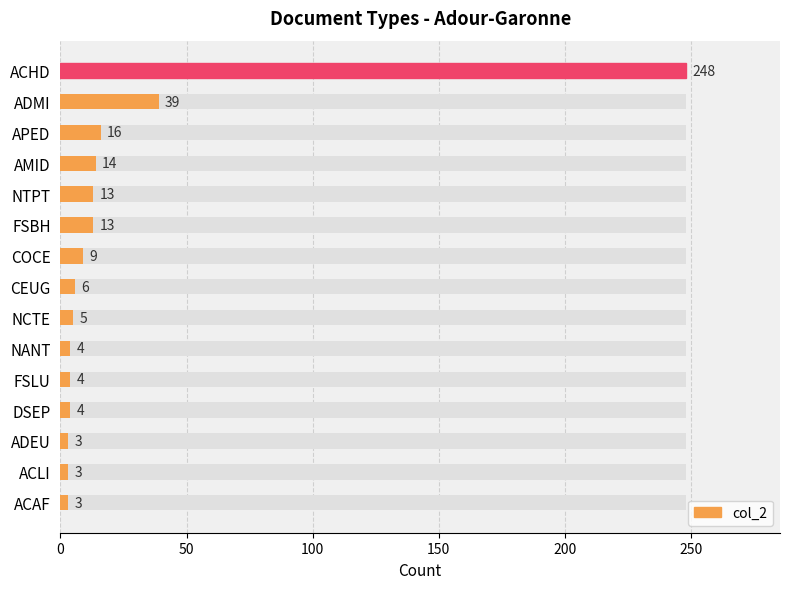

What is the difference between the maximum and minimum values?

245